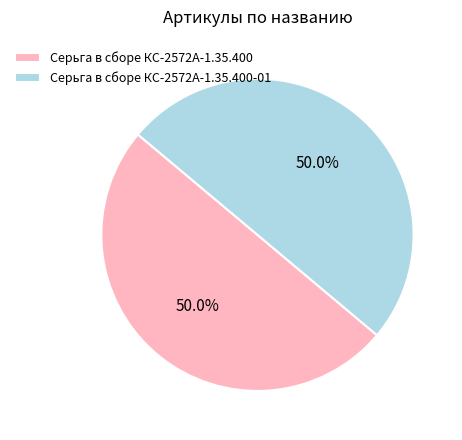

What is the ratio of the value at Серьга в сборе КС-2572А-1.35.400 to the value at Серьга в сборе КС-2572А-1.35.400-01?

1.0